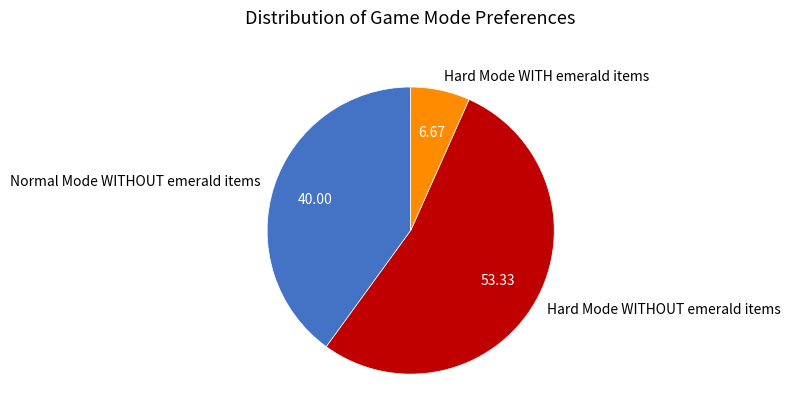

Rank the categories by value from lowest to highest.

Hard Mode WITH emerald items, Normal Mode WITHOUT emerald items, Hard Mode WITHOUT emerald items